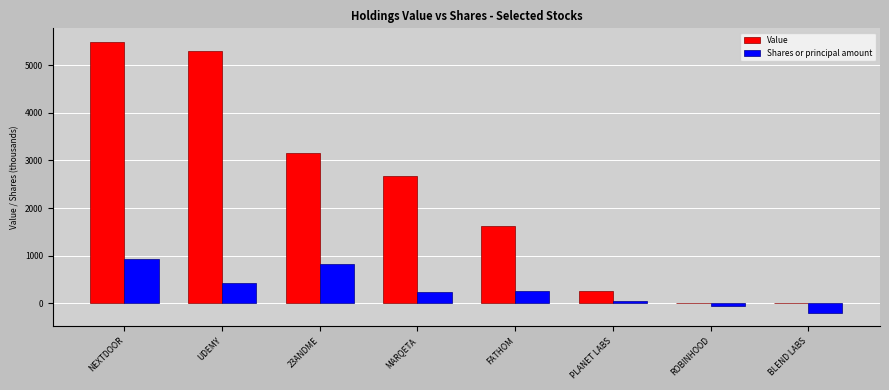

Is it true that Value equals 2591.2 at FATHOM?

False